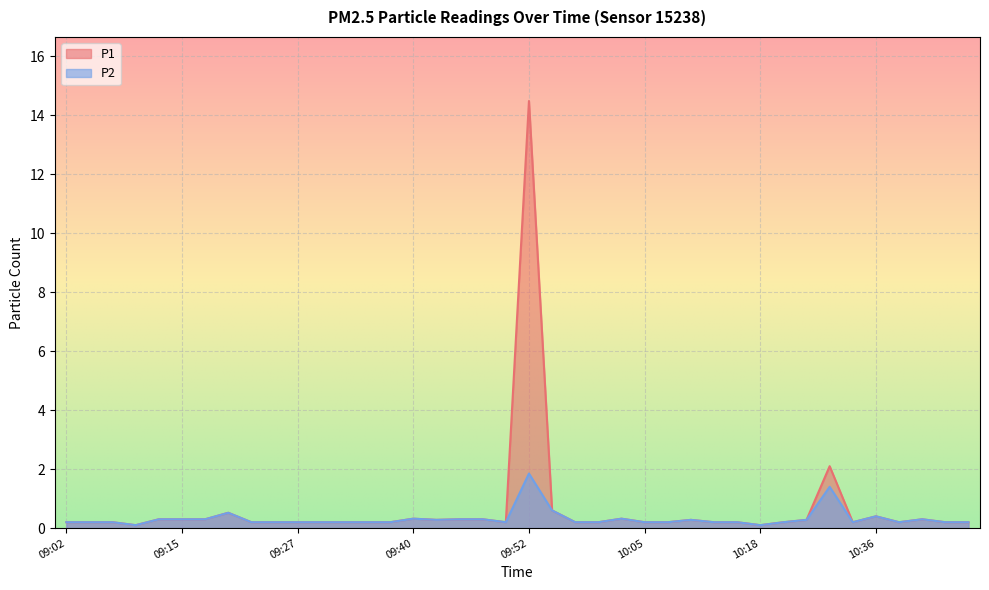

Which series changed the most between 10:23 and 10:39?

P1